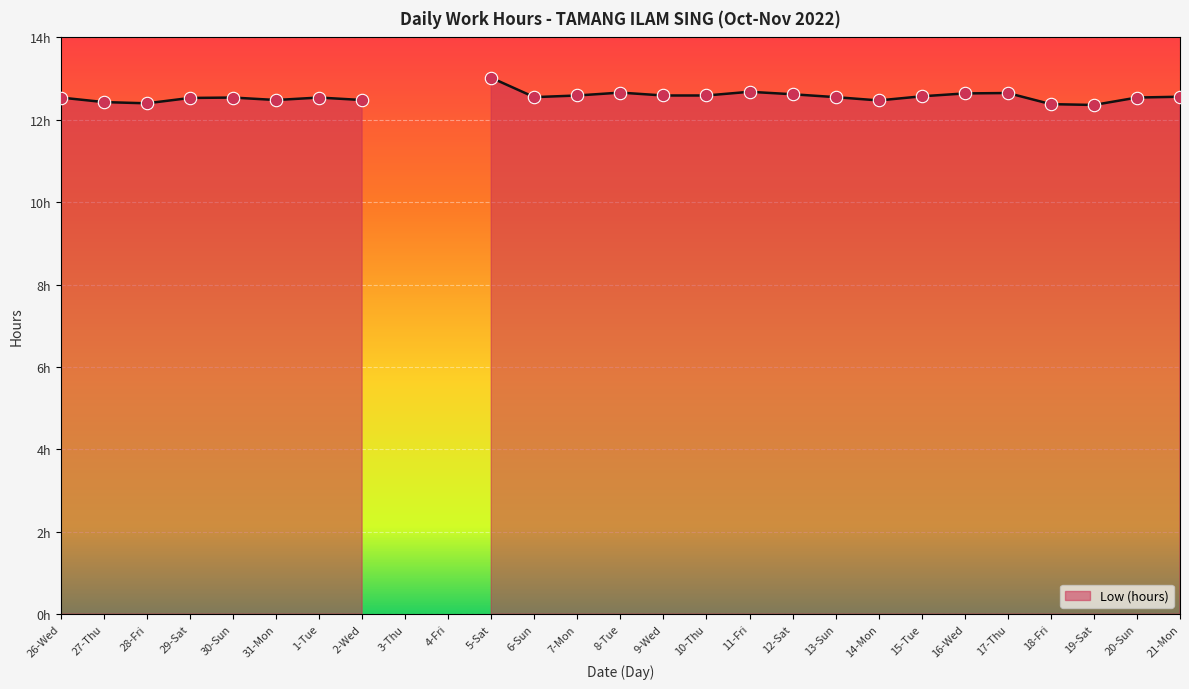

Approximately how many times larger is the value at 29-Sat compared to 8-Tue?

1.0